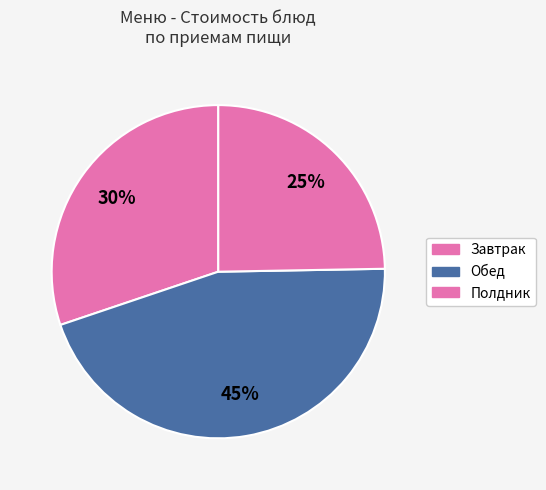

Is there a majority slice in this chart?

No